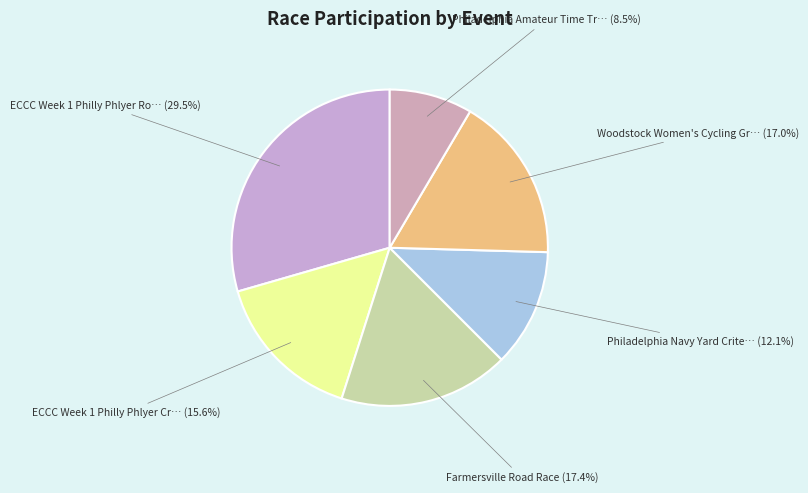

Count the number of slices in the pie.

6